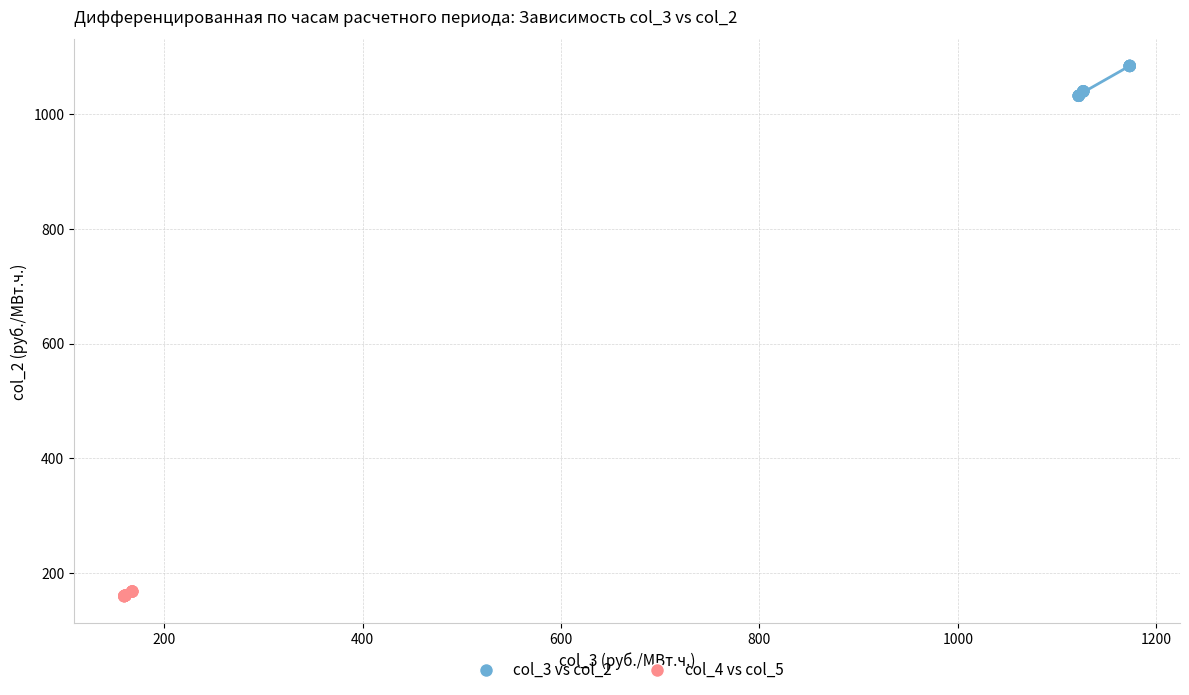

Which series reaches the maximum Y coordinate?

col_3 vs col_2